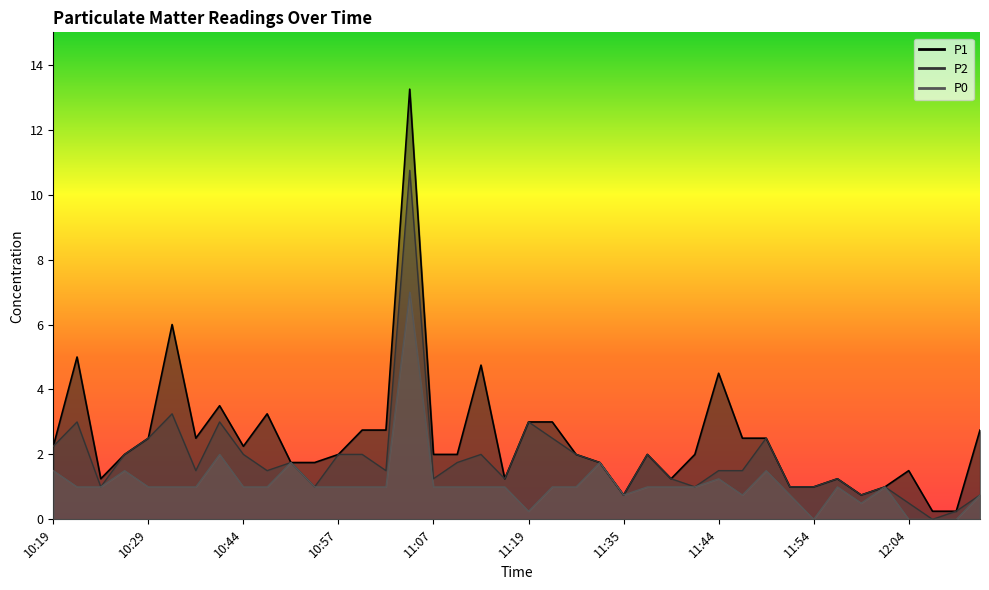

Which category has the highest value in the P1 series?

11:04